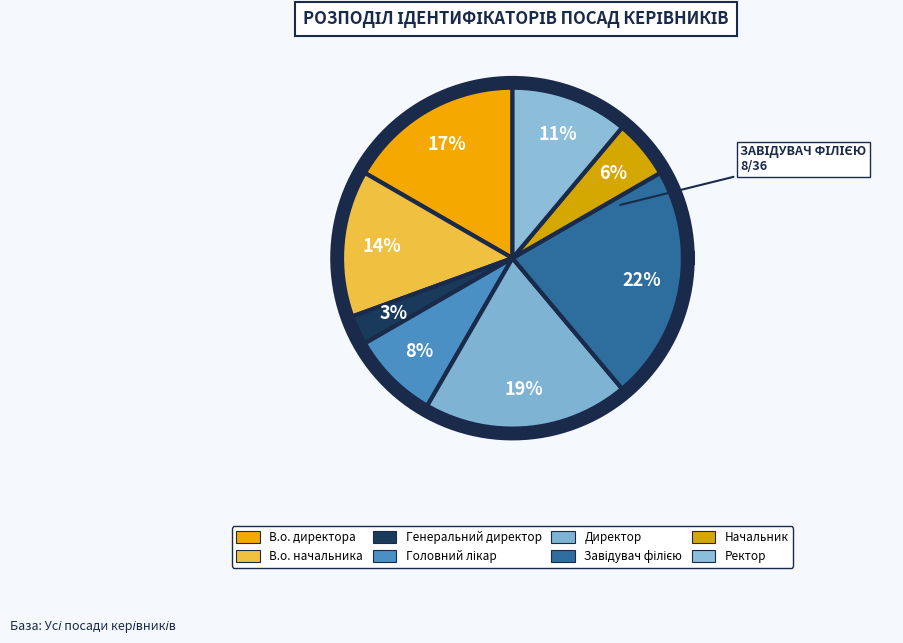

Rank the categories by value from highest to lowest.

Завідувач філією, Директор, В.о. директора, В.о. начальника, Ректор, Головний лікар, Начальник, Генеральний директор